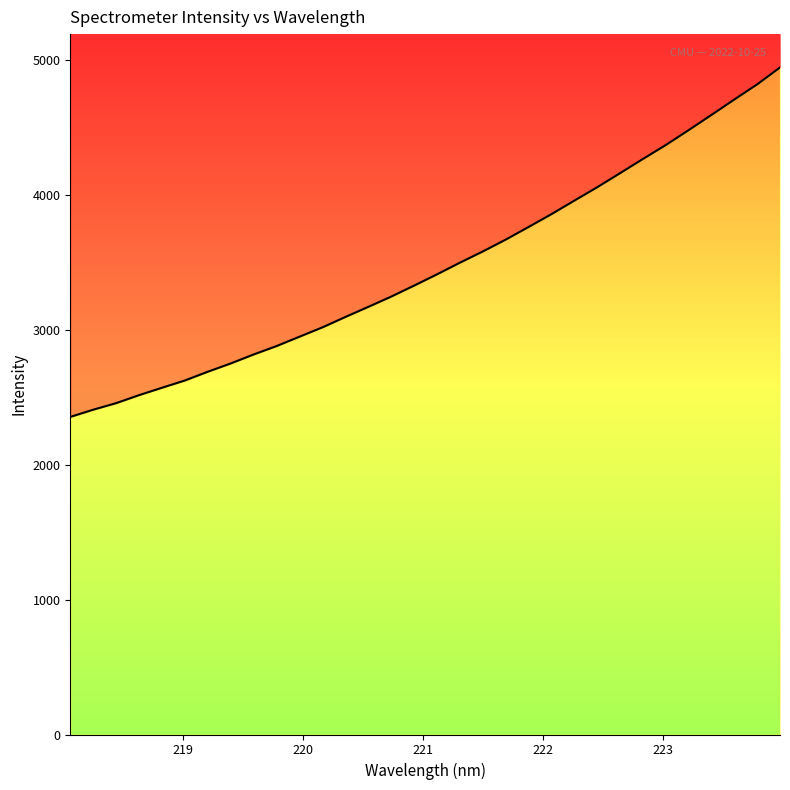

What is the average value?

3466.5